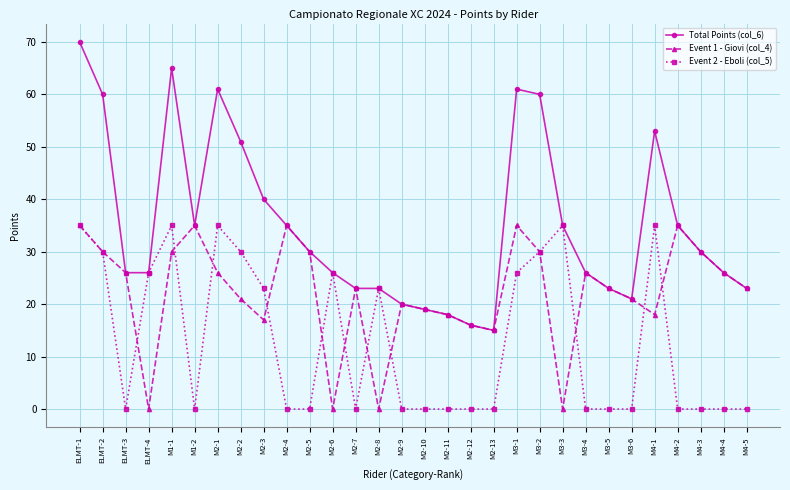

Is the value of Total Points (col_6) at ELMT-2 greater than the value of Event 2 - Eboli (col_5) at M3-5?

Yes